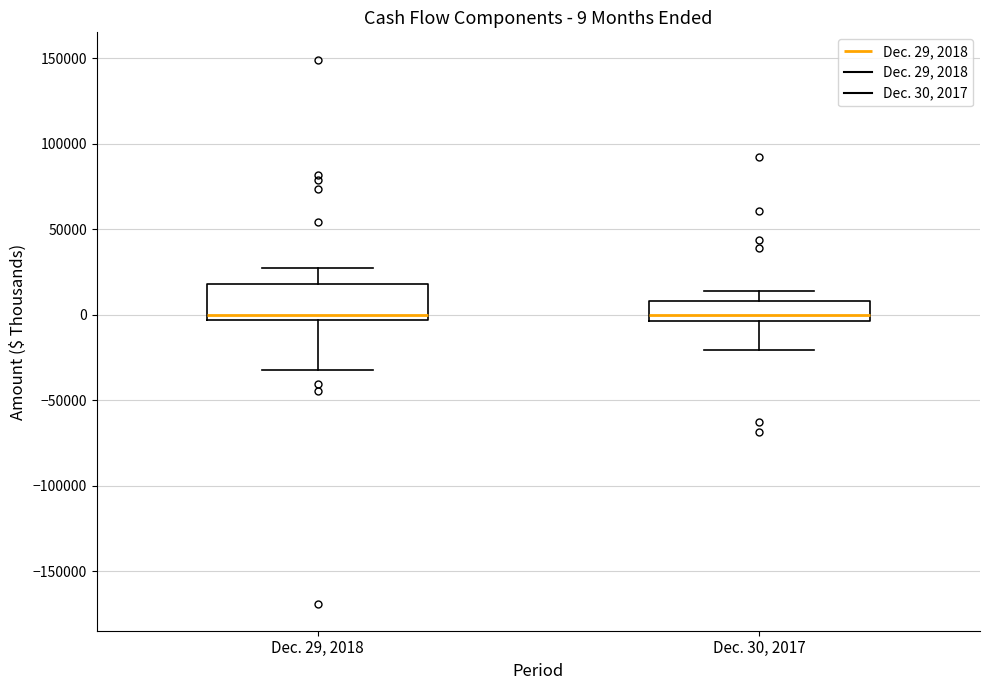

Which box is the tallest, from its lower edge to its upper edge?

Dec. 29, 2018